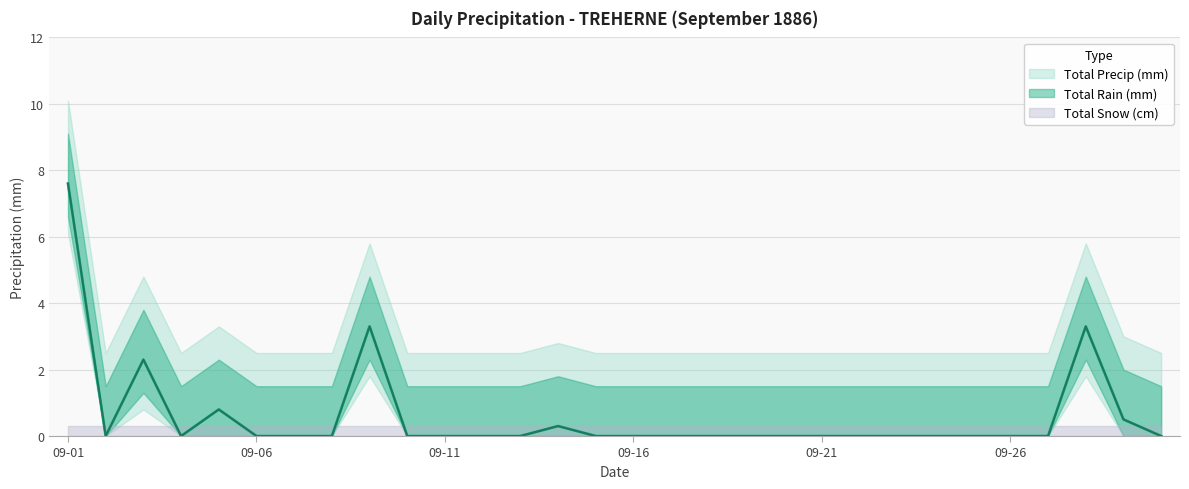

Between 09-18 and 09-23, which series saw the biggest shift?

Total Rain (mm)